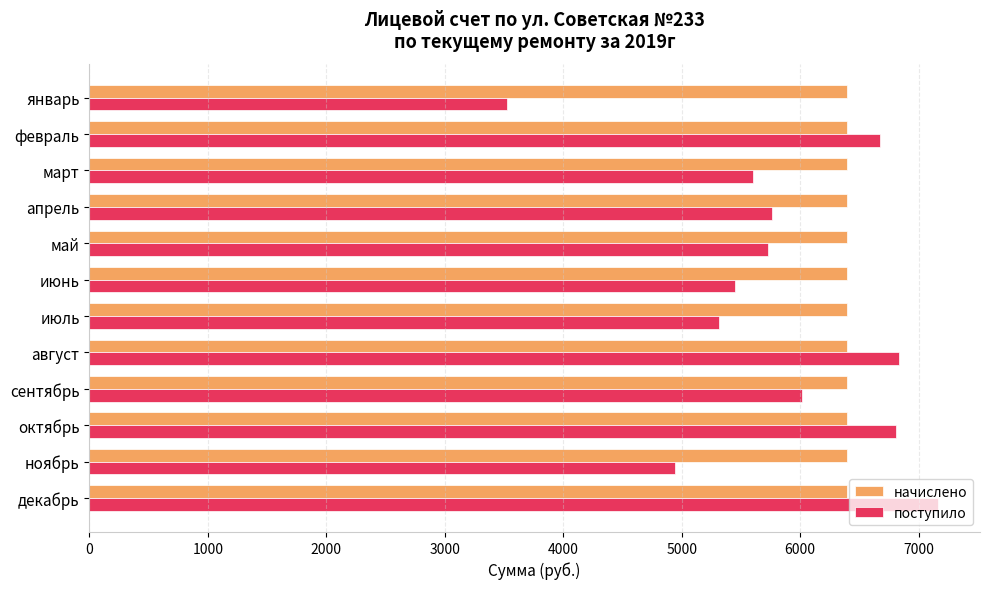

Rank the series by their maximum value, from highest to lowest.

поступило, начислено